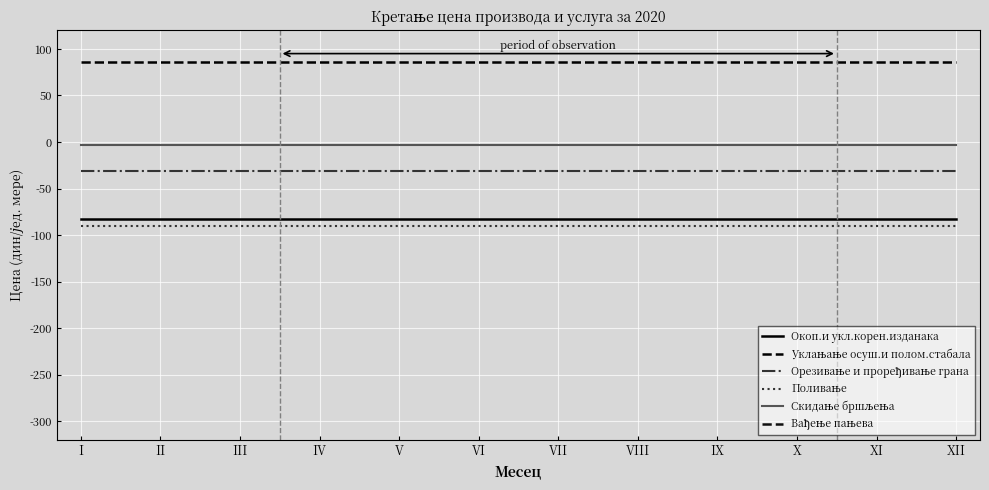

What is the minimum value shown in the chart?

-90.1